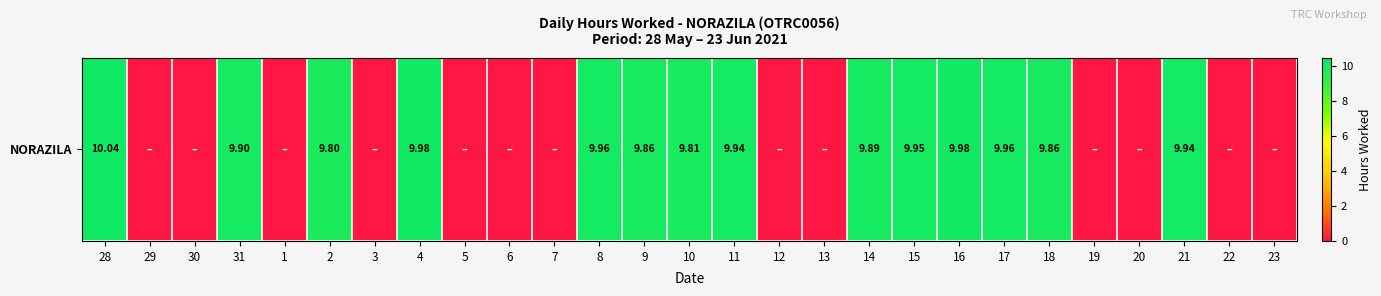

What is the sum of all values?

138.9